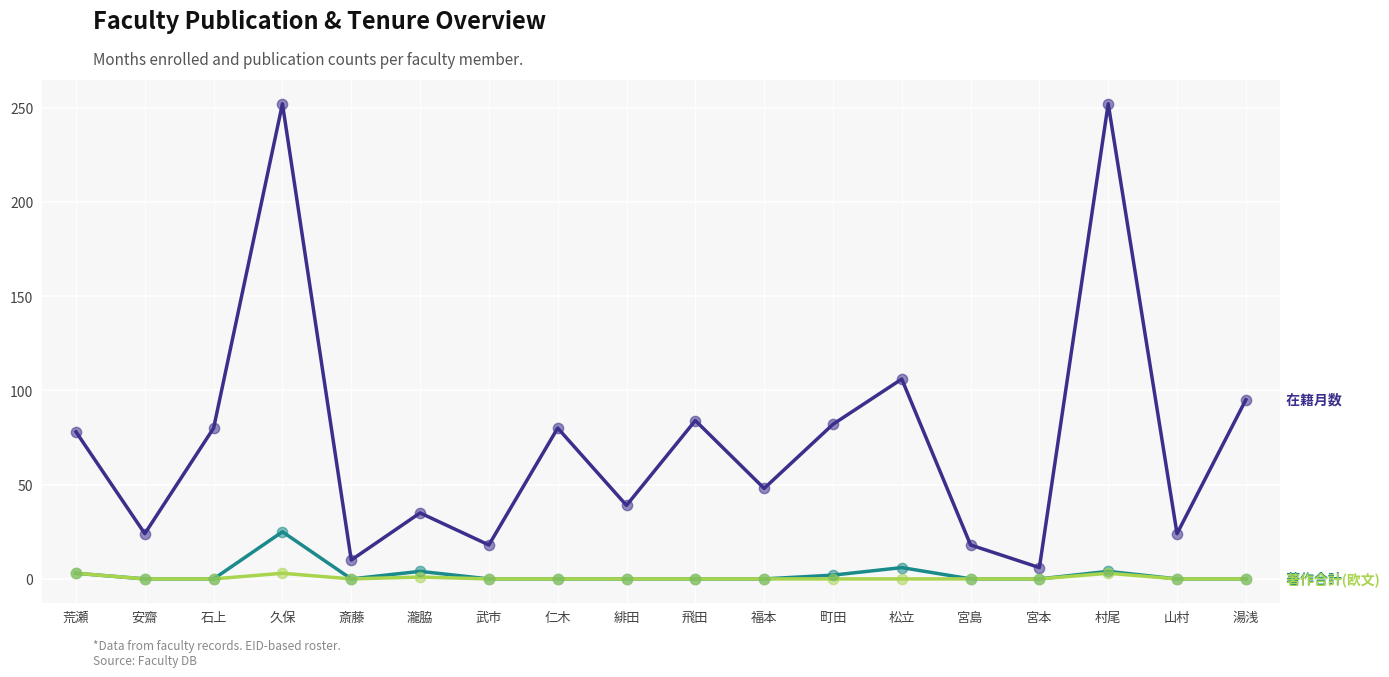

What is the difference between the highest and lowest values at 安齋?

24